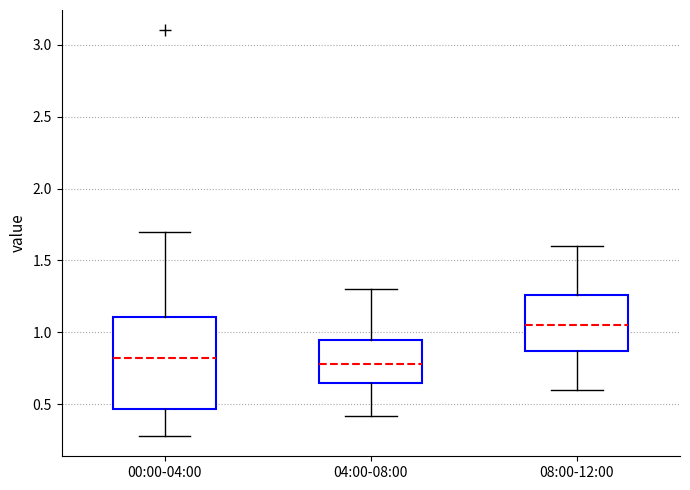

Reading left to right, read every box against the y-axis: the position of its median line, the range the box covers, and the ends of its whiskers. The values are not printed on the chart, so give them approximately, as read against the axis.

00:00-04:00: median 0.85, box 0.45 to 1.10, whiskers 0.30 to 1.70
04:00-08:00: median 0.80, box 0.65 to 0.95, whiskers 0.40 to 1.30
08:00-12:00: median 1.05, box 0.85 to 1.25, whiskers 0.60 to 1.60